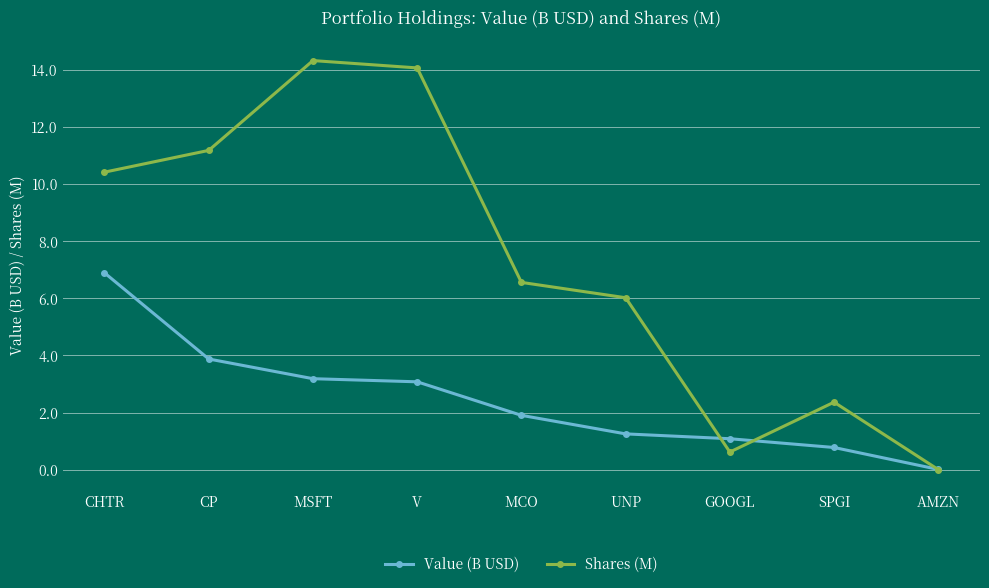

List the labels in order of Shares (M) value, smallest first.

AMZN, GOOGL, SPGI, UNP, MCO, CHTR, CP, V, MSFT